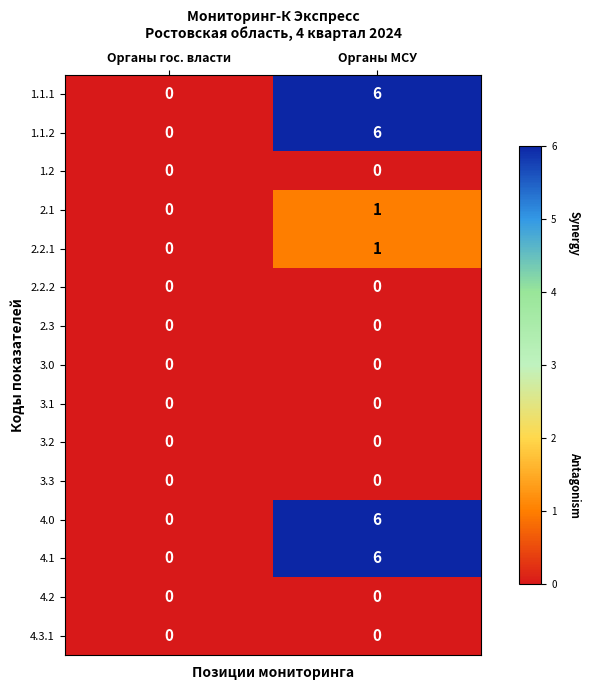

At which label is 2.2.1 closest to 0?

Органы гос. власти